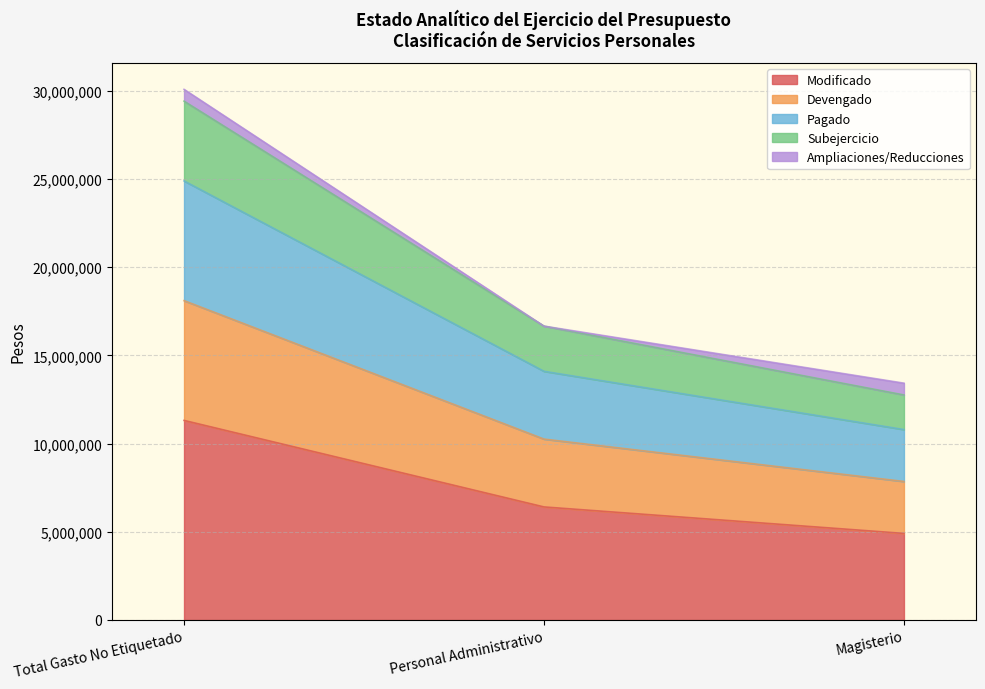

Count the number of categories in the chart.

3